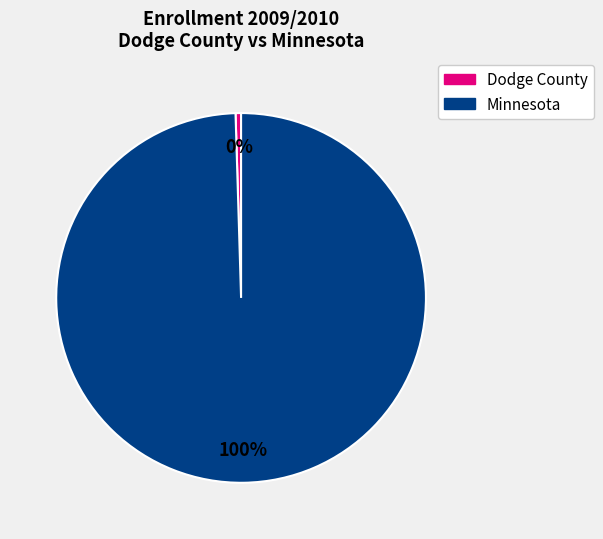

Is there any slice that represents more than half of the pie?

Yes